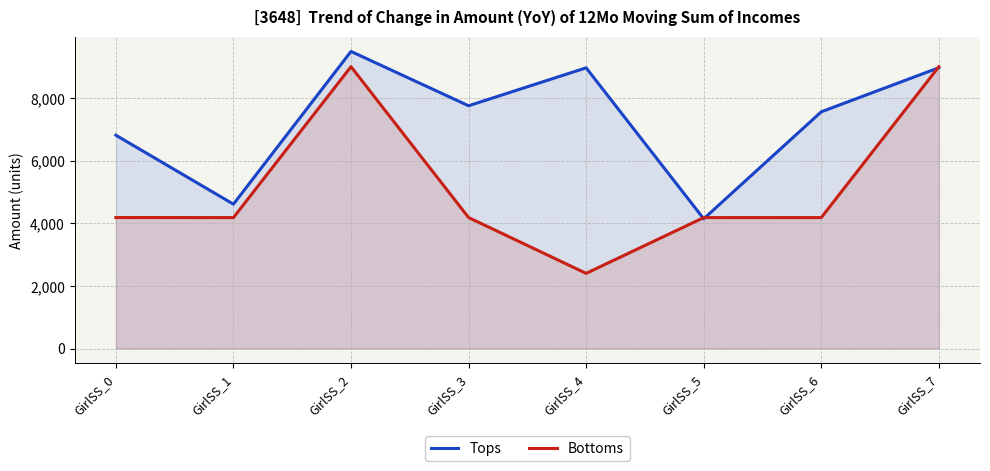

Which series ends up on top after the final intersection of Bottoms and Tops?

Bottoms